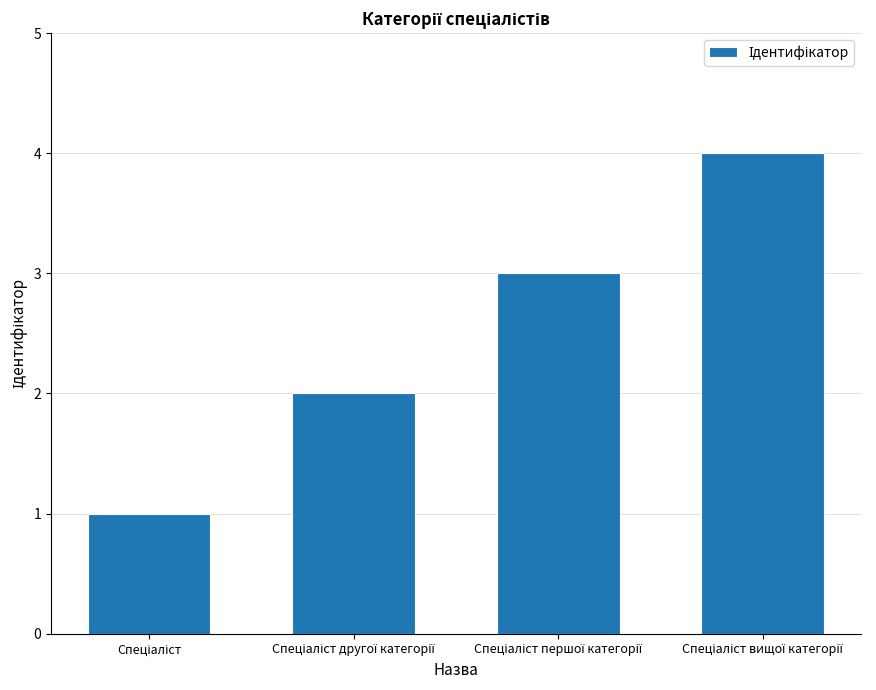

What is the greatest value displayed?

4